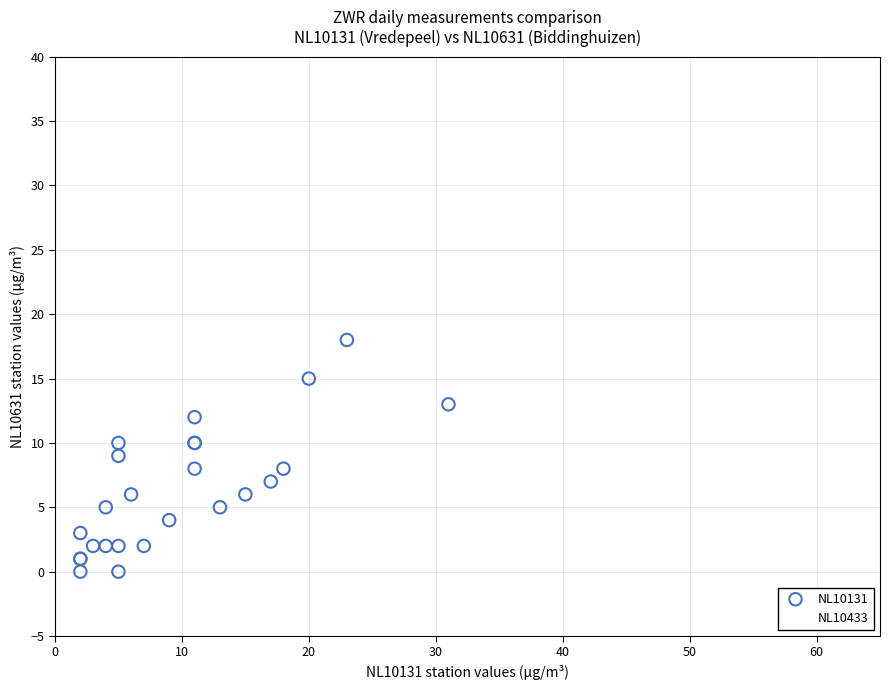

Which series has the widest spread of Y values?

NL10433